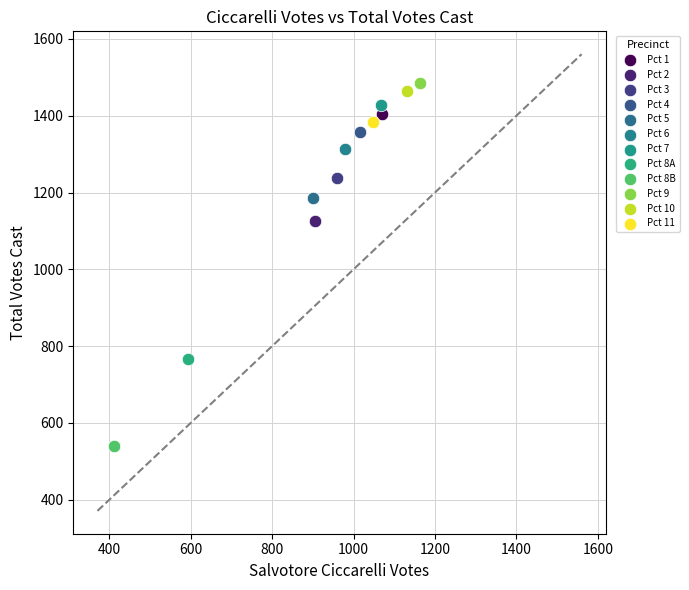

Which series contains the lowest Y value?

Pct 8B